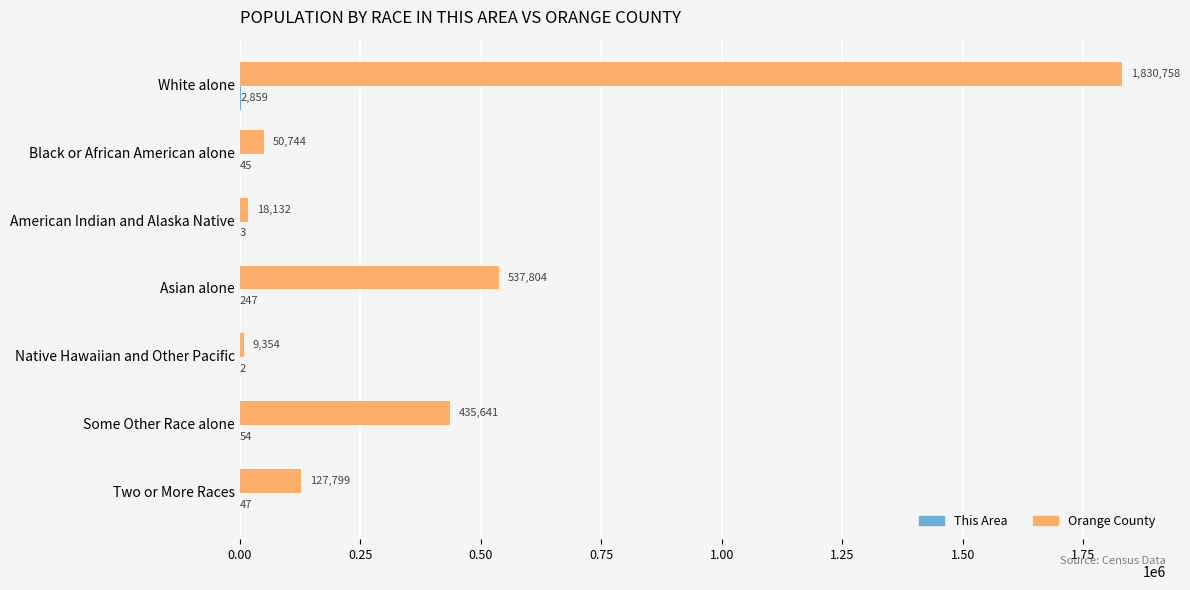

Which series has the widest spread of values?

Orange County